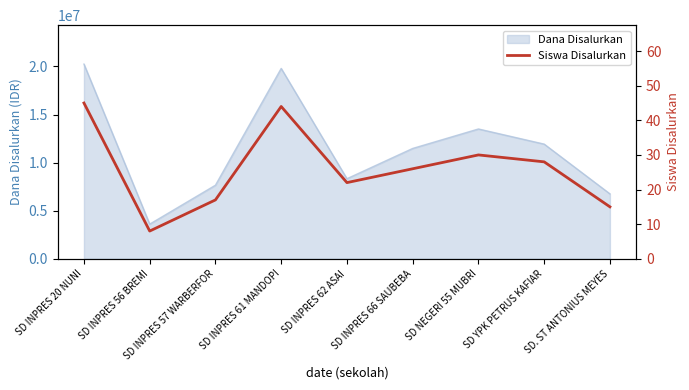

What position from the left is SD. ST ANTONIUS MEYES?

9